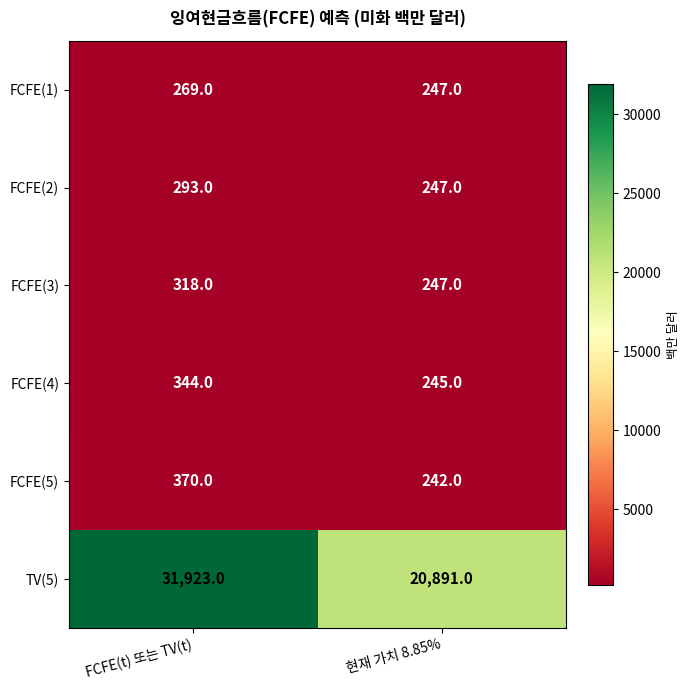

At which category is the sum across all series the highest?

FCFE(t) 또는 TV(t)